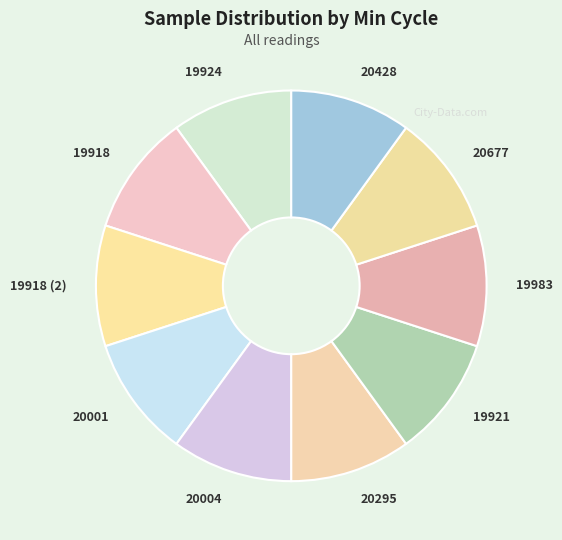

Is there any slice that represents more than half of the pie?

No